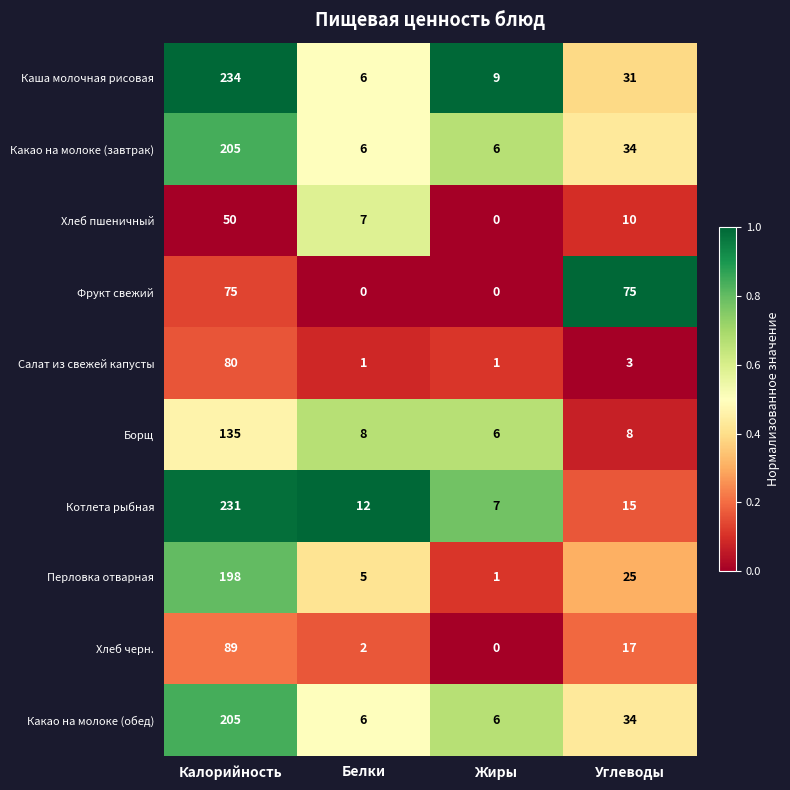

Where does the Хлеб черн. series first go above 17?

Калорийность